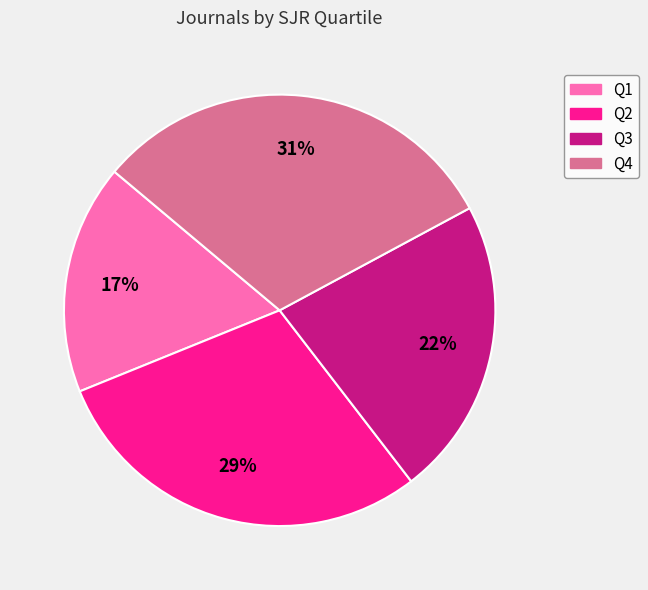

Combined, do Q4 and Q3 account for over 50%?

Yes